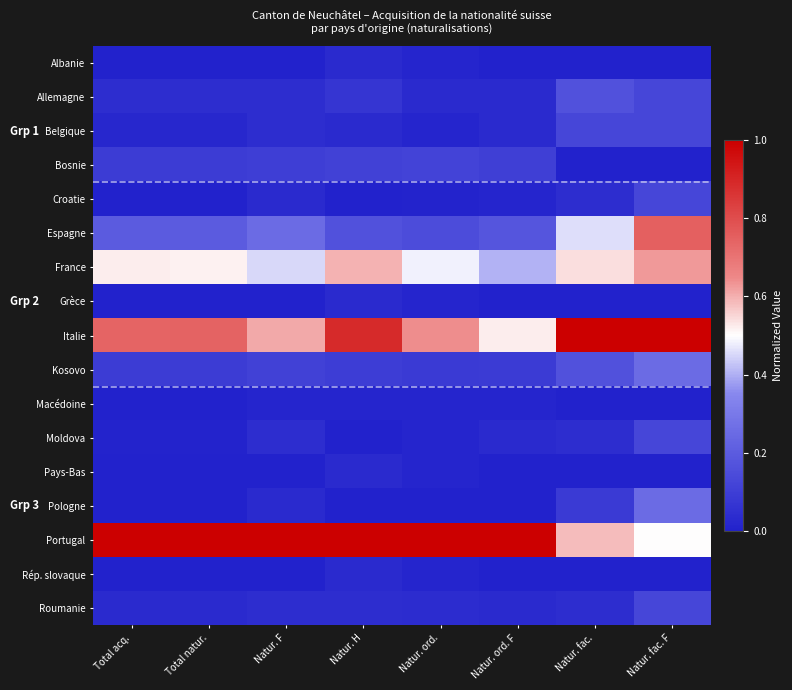

Which series has the largest range (max minus min)?

Espagne